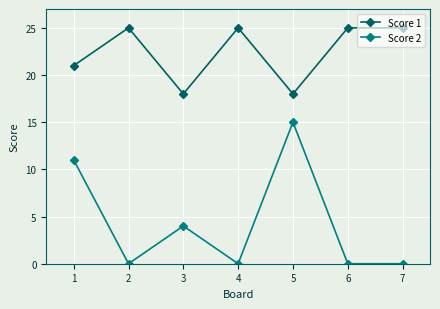

What are all the series names shown in the legend?

Score 1, Score 2